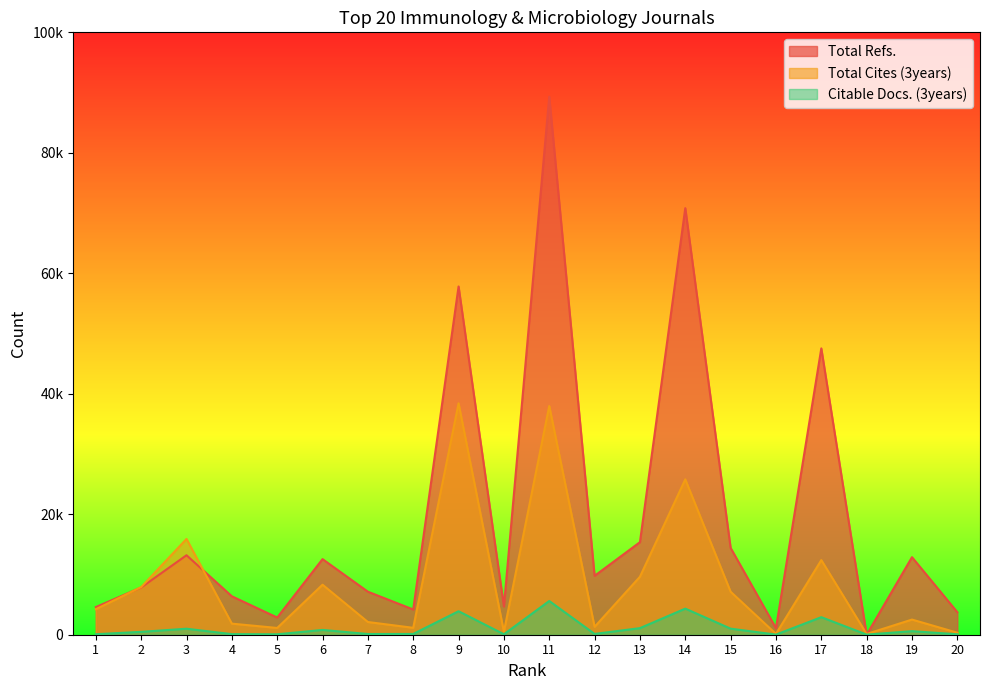

Where is the first local maximum for Total Cites (3years)?

3